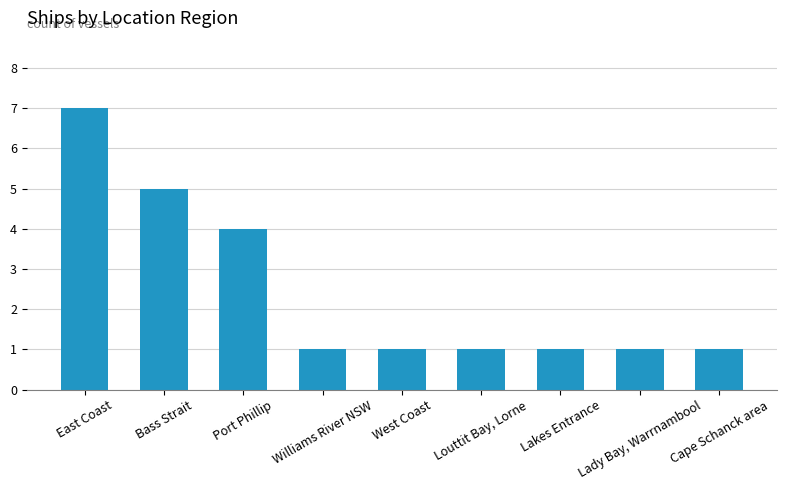

What is the maximum value shown in the chart?

7